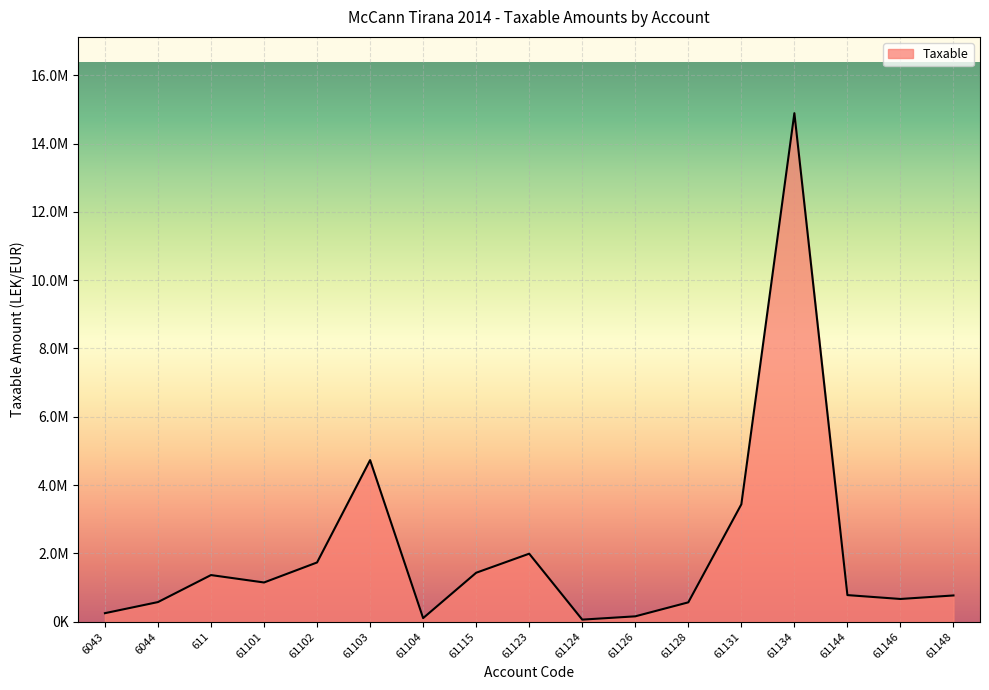

What position from the right is 61134?

4